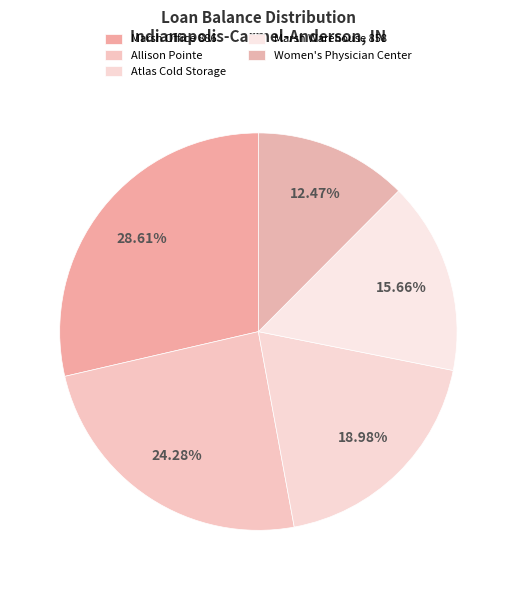

Is there any slice that represents more than half of the pie?

No